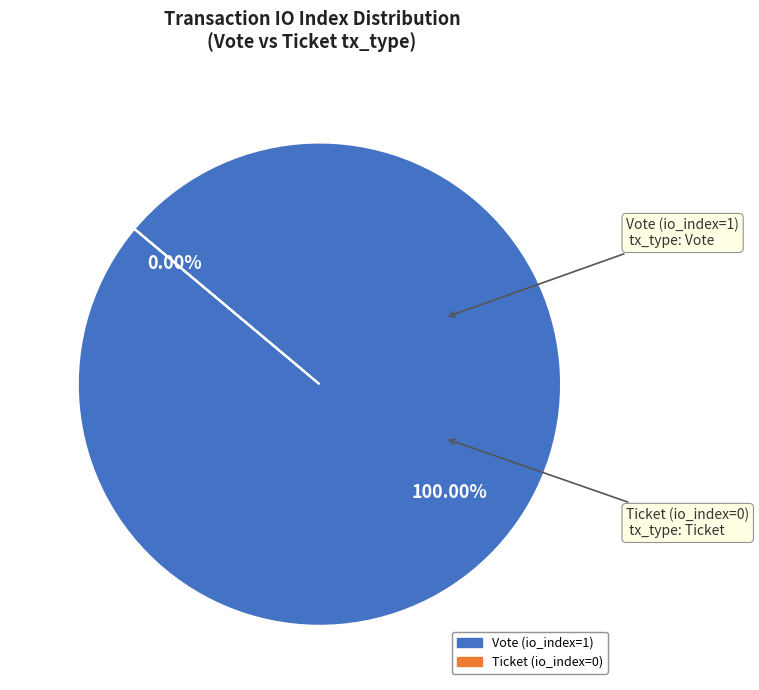

To the nearest percent, what is the average slice percentage?

50%